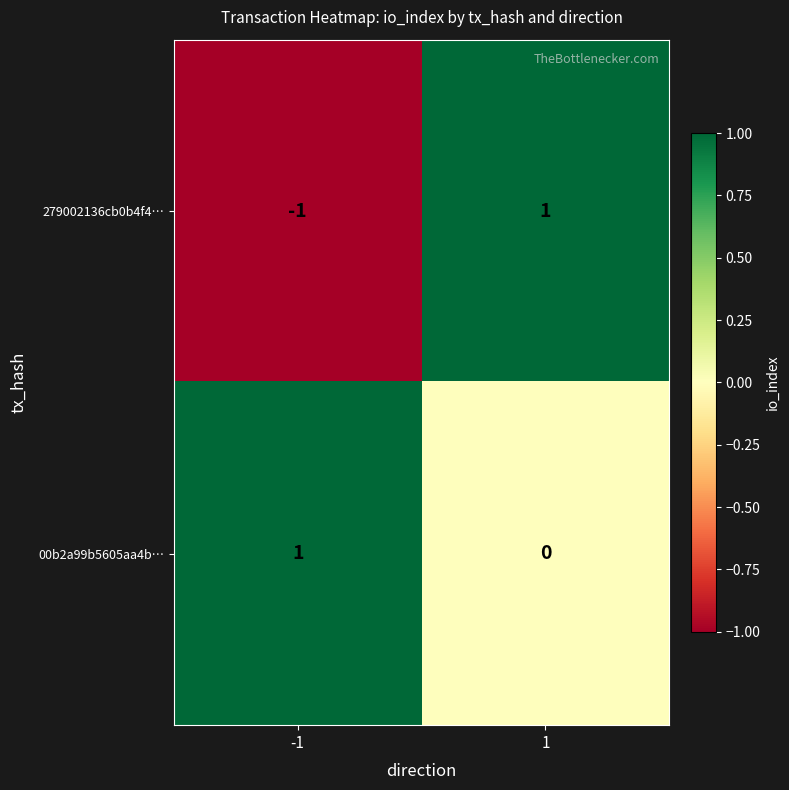

What is the spread (max minus min) of values at 1?

1